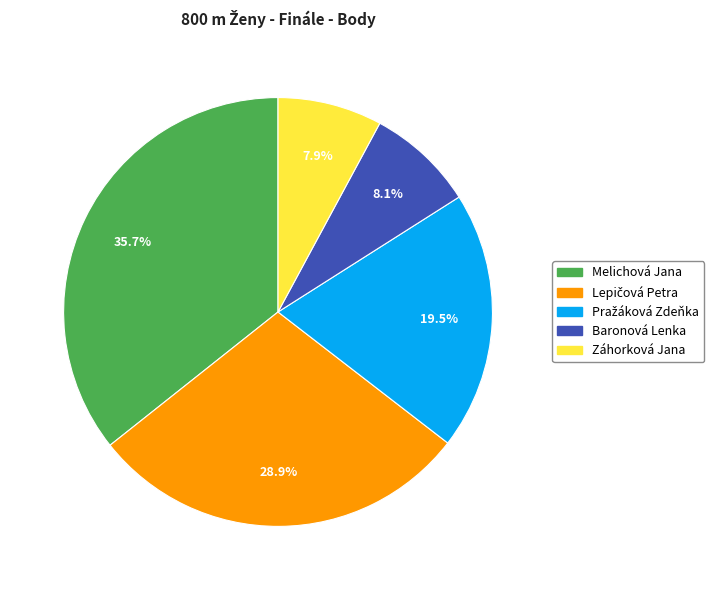

Which slice is the largest?

Melichová Jana